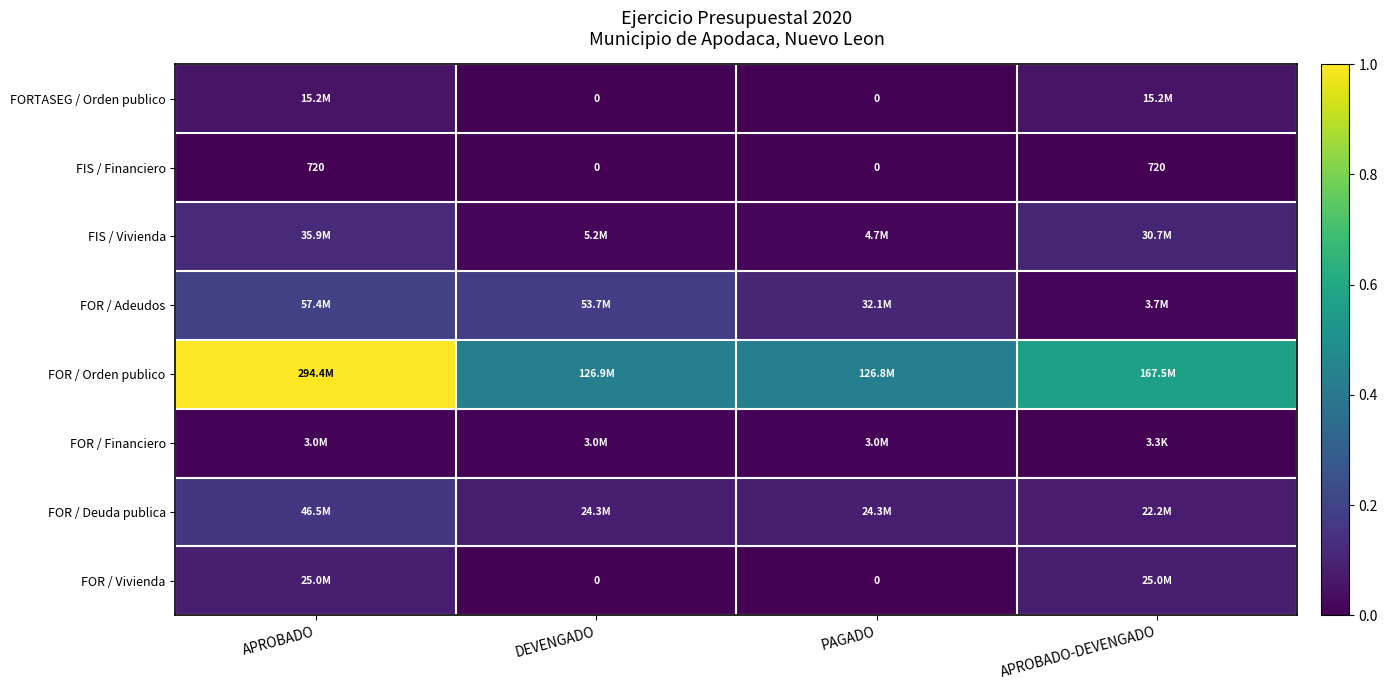

Rank the categories by FOR / Deuda publica value from lowest to highest.

APROBADO-DEVENGADO, DEVENGADO, PAGADO, APROBADO